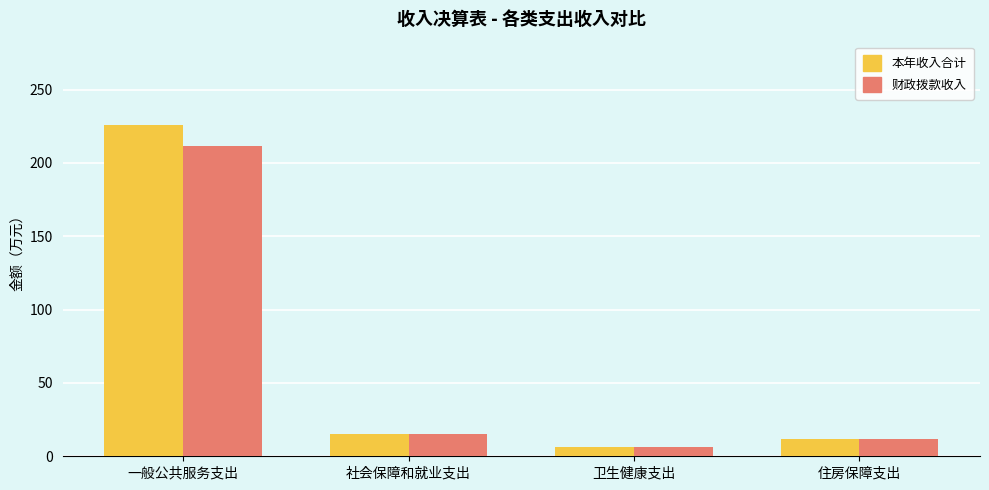

Is it true that 本年收入合计 equals 366.5 at 一般公共服务支出?

False